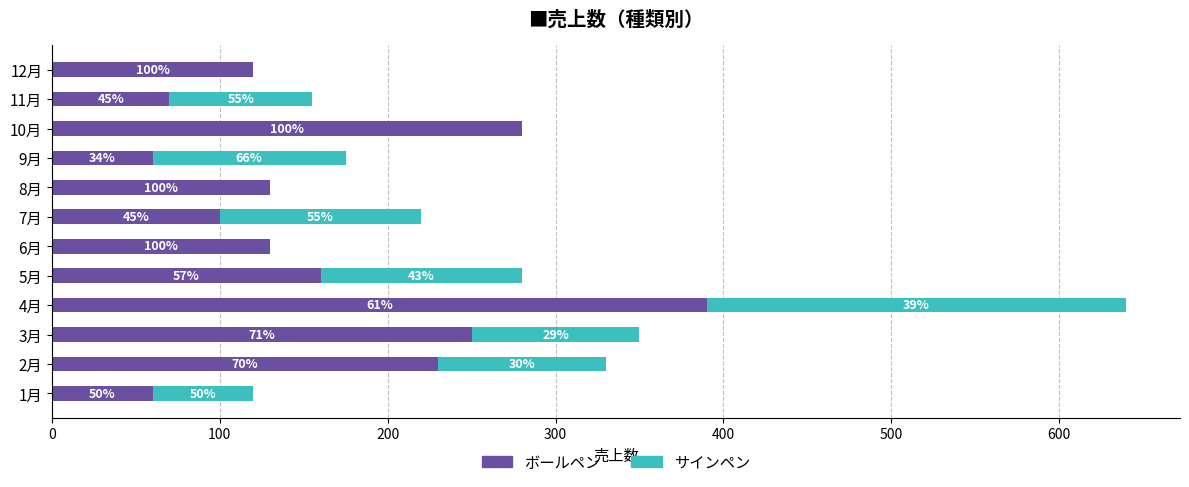

What is the difference between the maximum and minimum values in the ボールペン series?

330